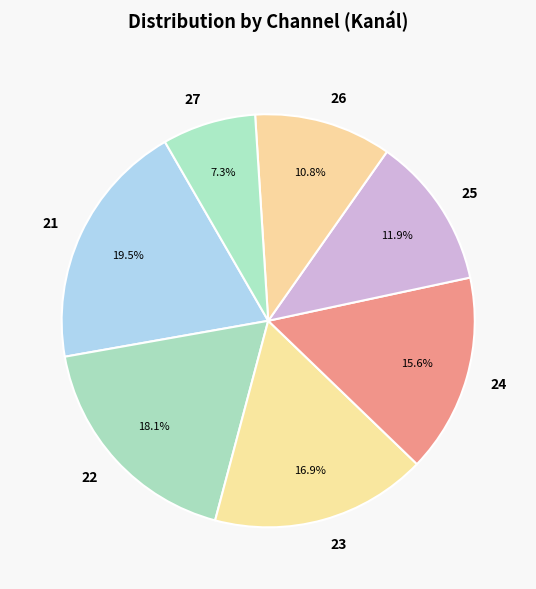

Which has a higher value, 22 or 26?

22